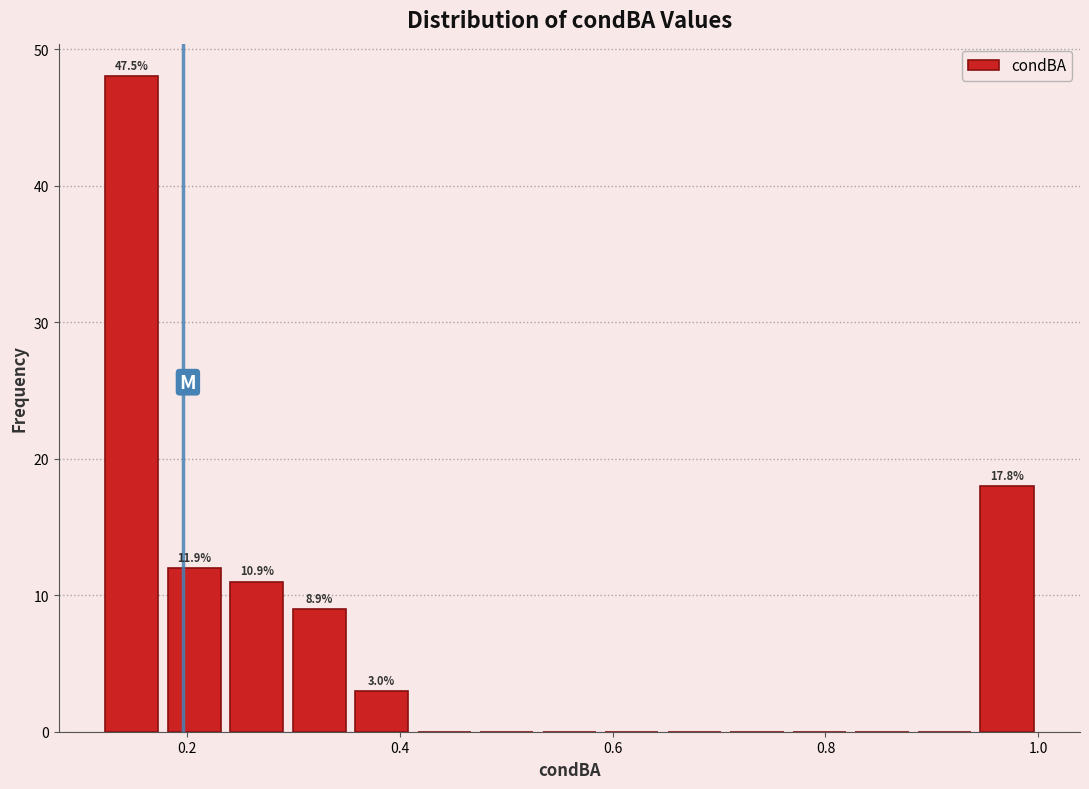

Around what value on the x-axis is the tallest bar? Give the approximate position of its centre, as read against the axis.

0.14